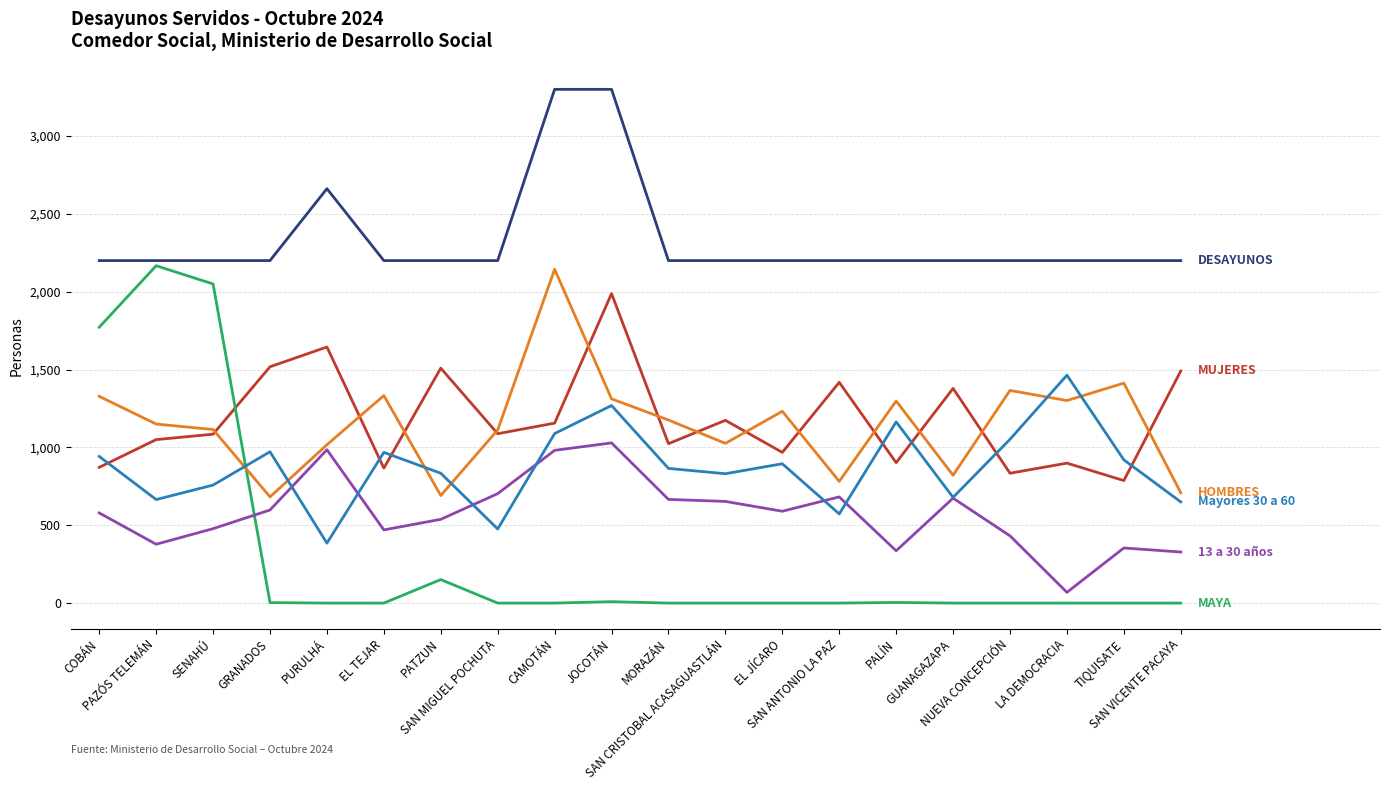

What is the greatest value displayed?

3300